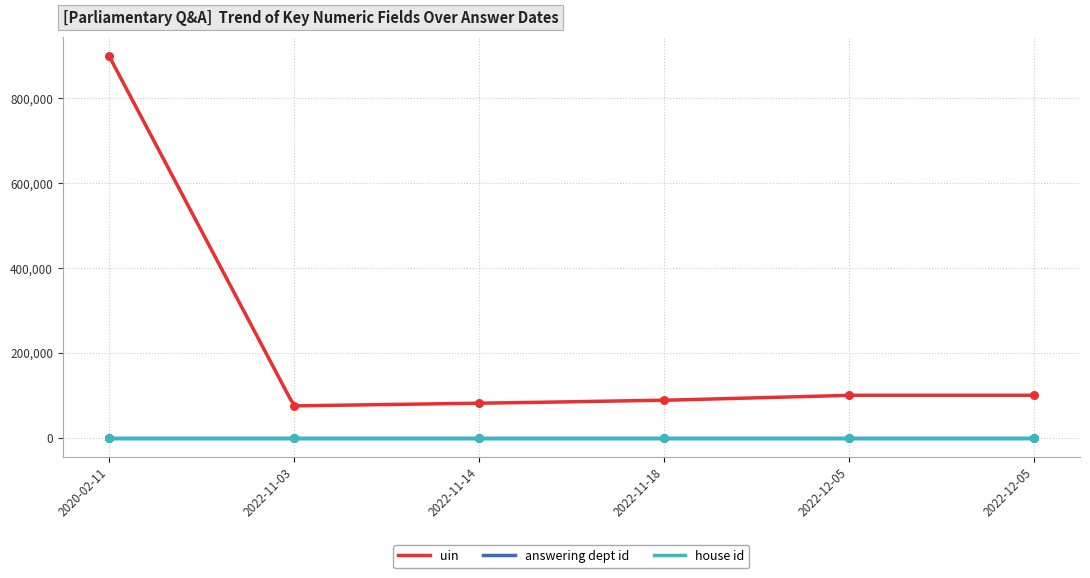

Which series has the widest spread of Y values?

uin